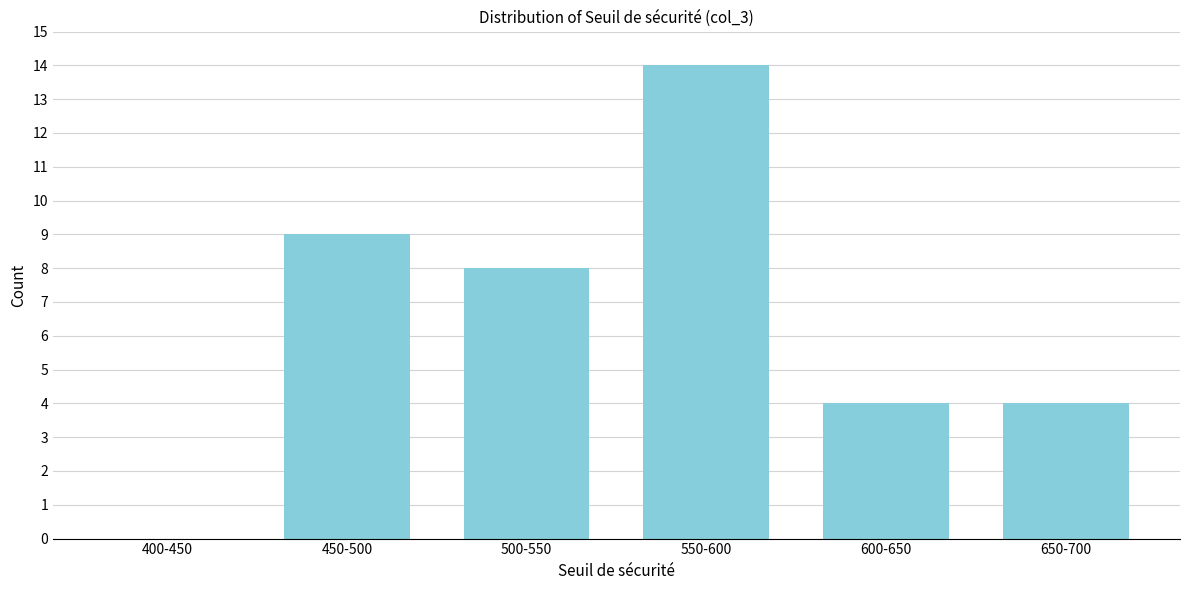

Reading left to right, list all the values displayed in this chart.

400-450=0	450-500=9	500-550=8	550-600=14	600-650=4	650-700=4